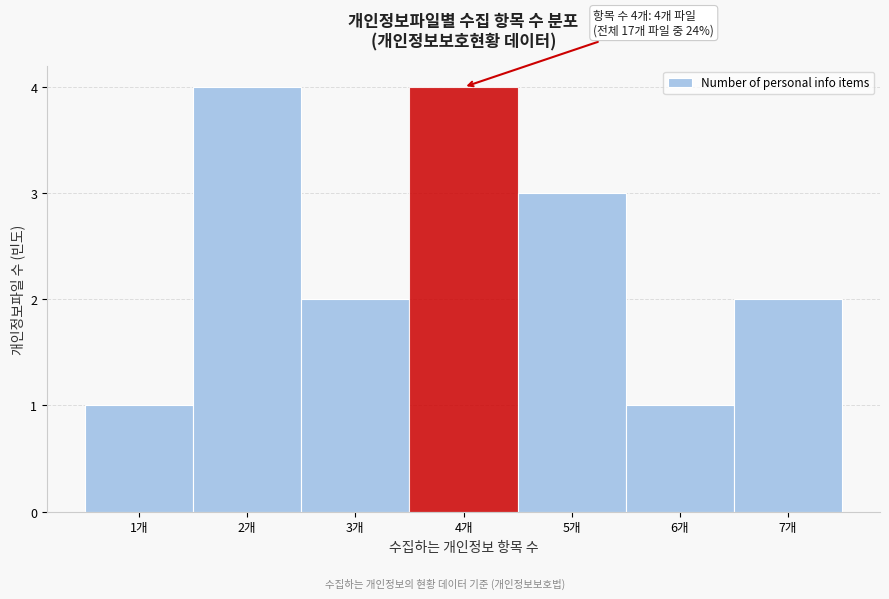

Reading left to right, transcribe all the data shown in this chart.

1개=1	2개=4	3개=2	4개=4	5개=3	6개=1	7개=2